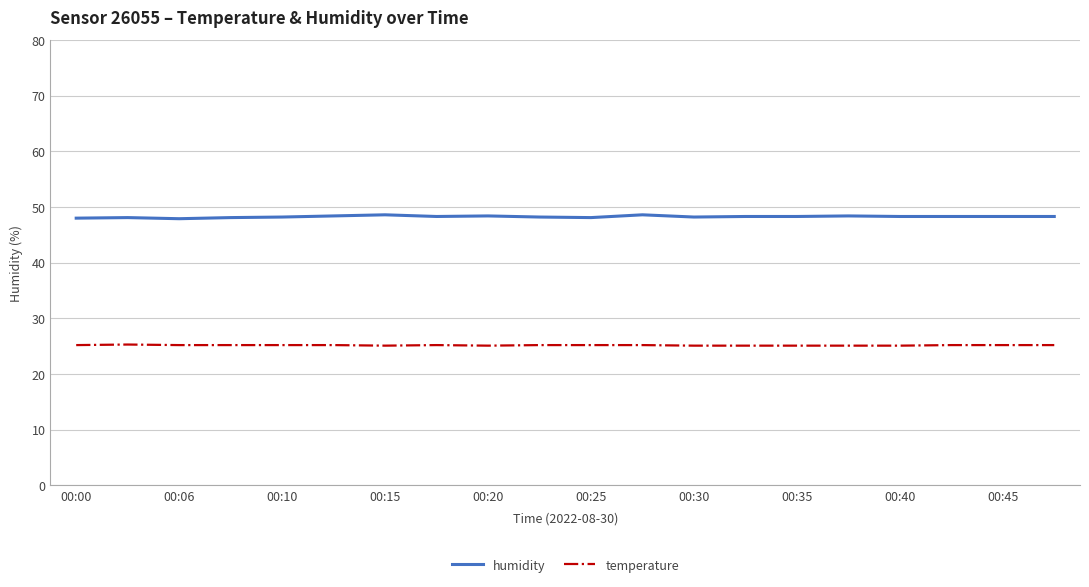

Rank the series by their average value, from lowest to highest.

temperature, humidity